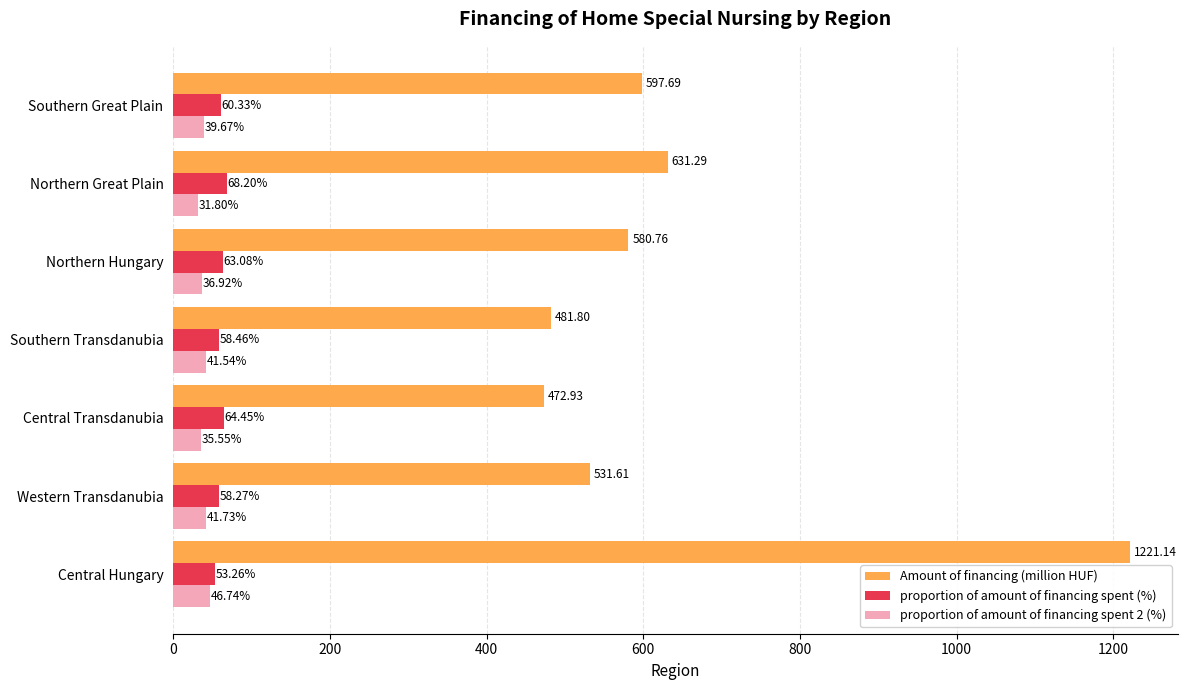

Which series has the largest range (max minus min)?

Amount of financing (million HUF)